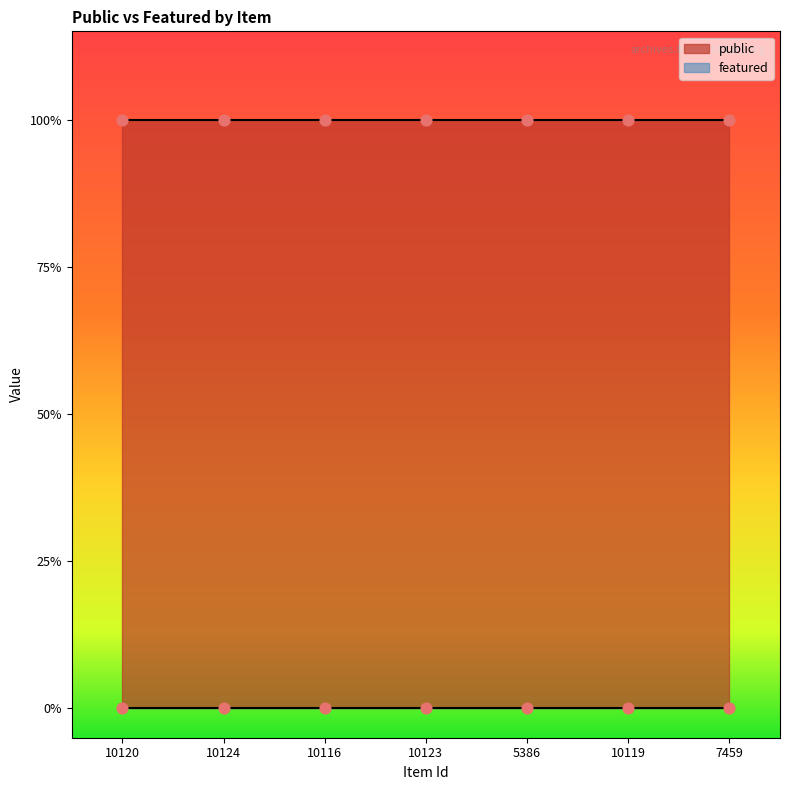

At which category is the sum across all series the highest?

10120